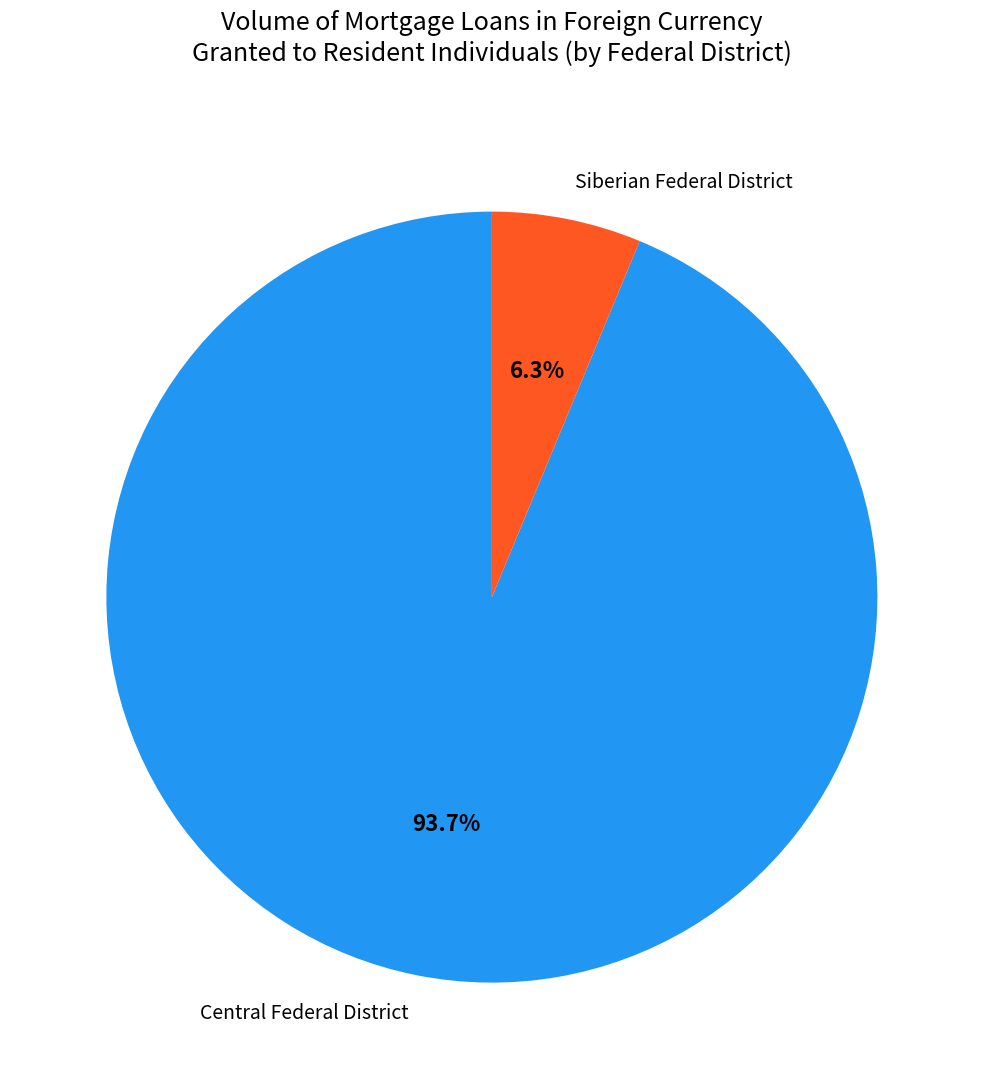

How much of the chart is everything except Central Federal District?

6.3%